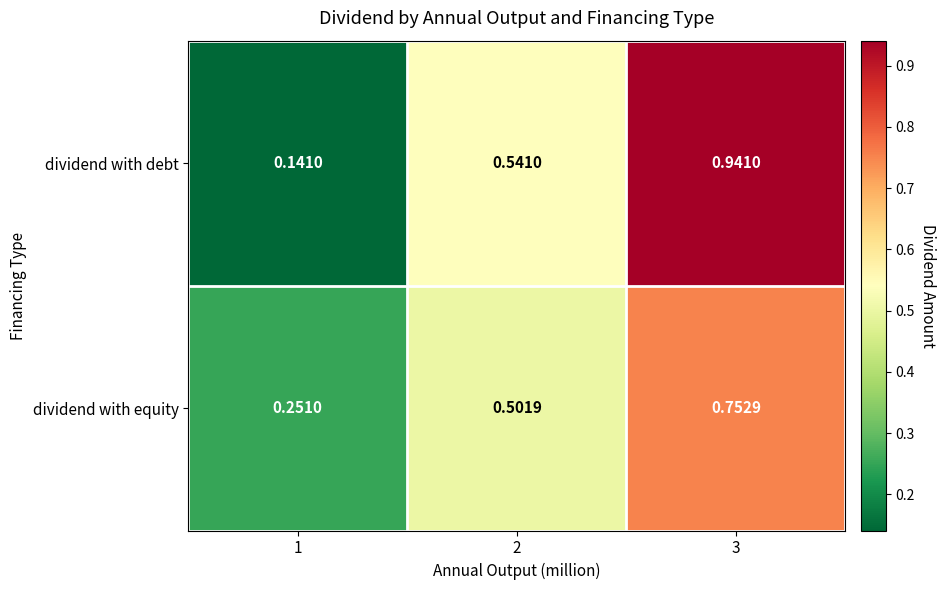

Between 1 and 3, which series saw the biggest shift?

dividend with debt